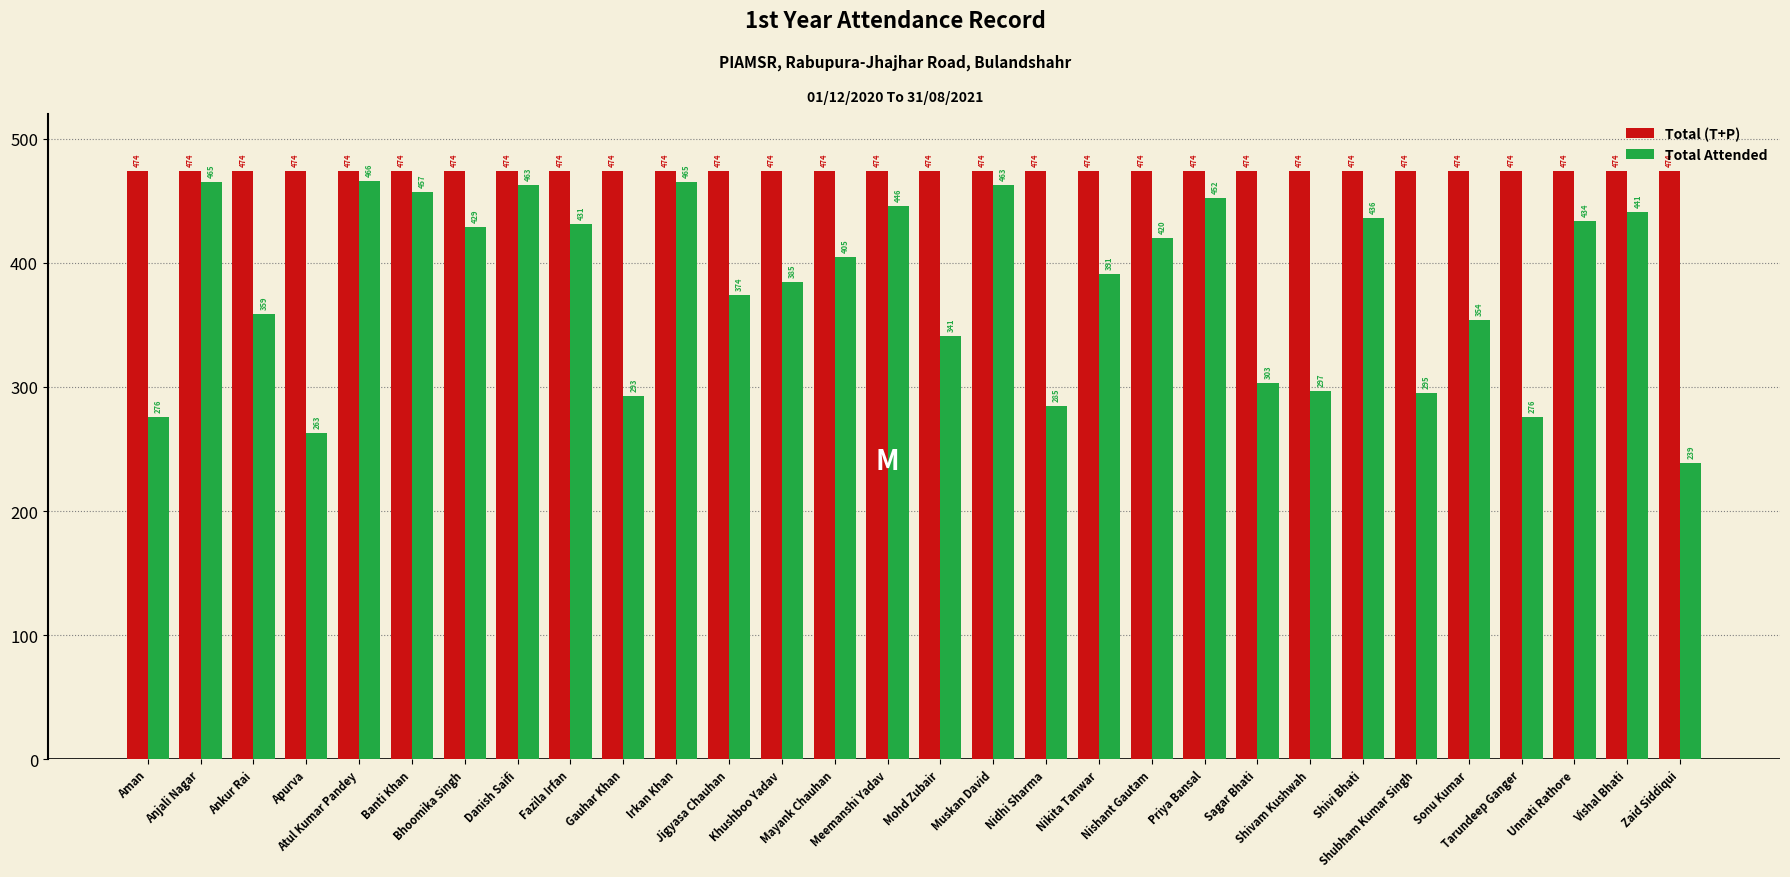

Reading right to left, list all the values displayed in this chart.

Total (T+P): 474	474	474	474	474	474	474	474	474	474	474	474	474	474	474	474	474	474	474	474	474	474	474	474	474	474	474	474	474	474
Total Attended: 239	441	434	276	354	295	436	297	303	452	420	391	285	463	341	446	405	385	374	465	293	431	463	429	457	466	263	359	465	276